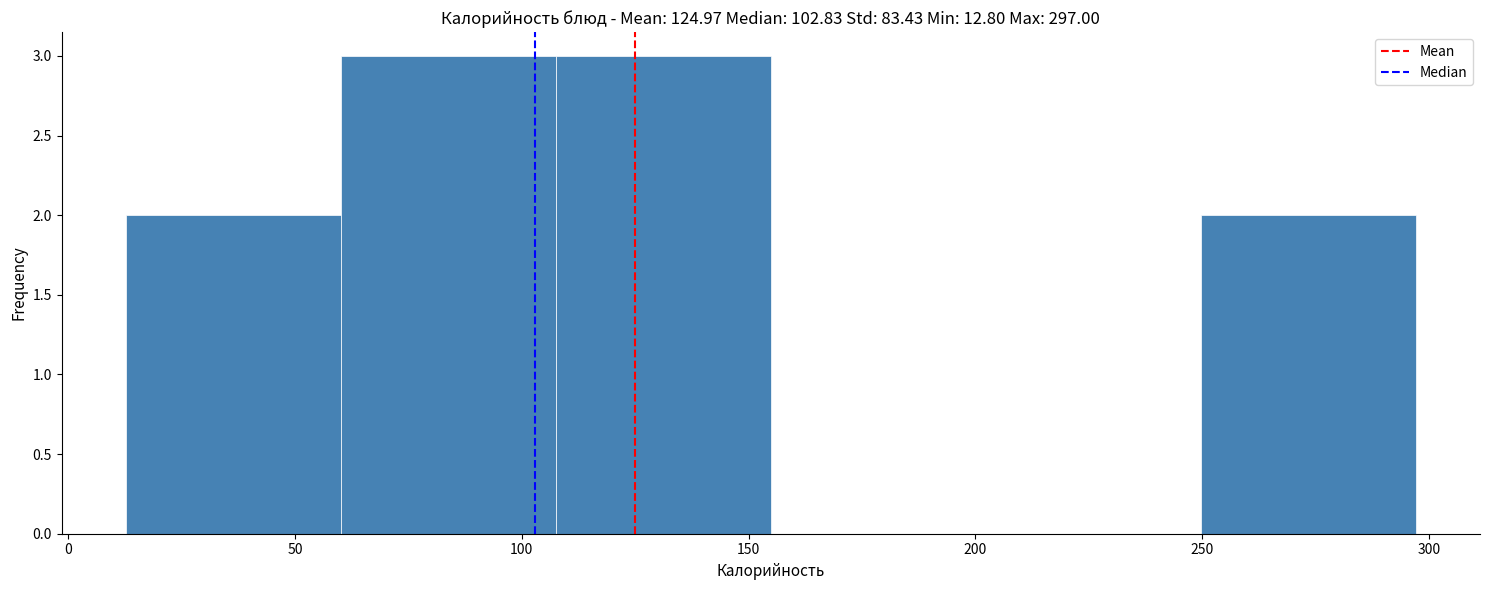

Reading left to right, list every bar in this chart as the range it spans on the x-axis followed by its height. Neither the bar edges nor the heights are printed on the chart, so give them approximately, as read against the axes.

15 to 60: 2
60 to 110: 3
110 to 155: 3
155 to 200: 0
200 to 250: 0
250 to 295: 2